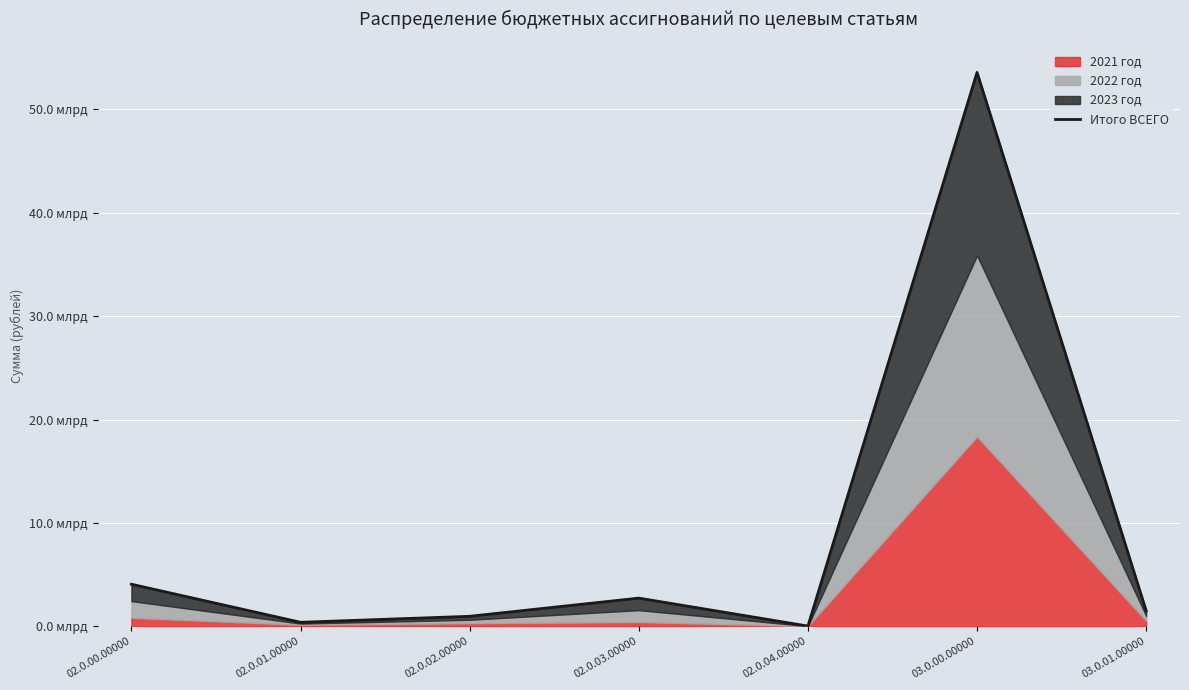

What is the label of the 2nd point from the left?

02.0.01.00000